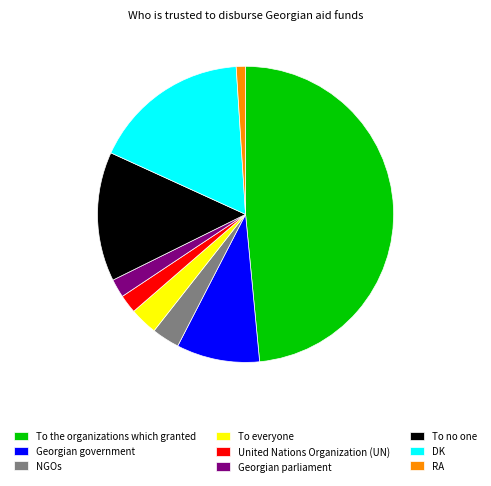

What is the largest slice in the pie chart?

To the organizations which granted